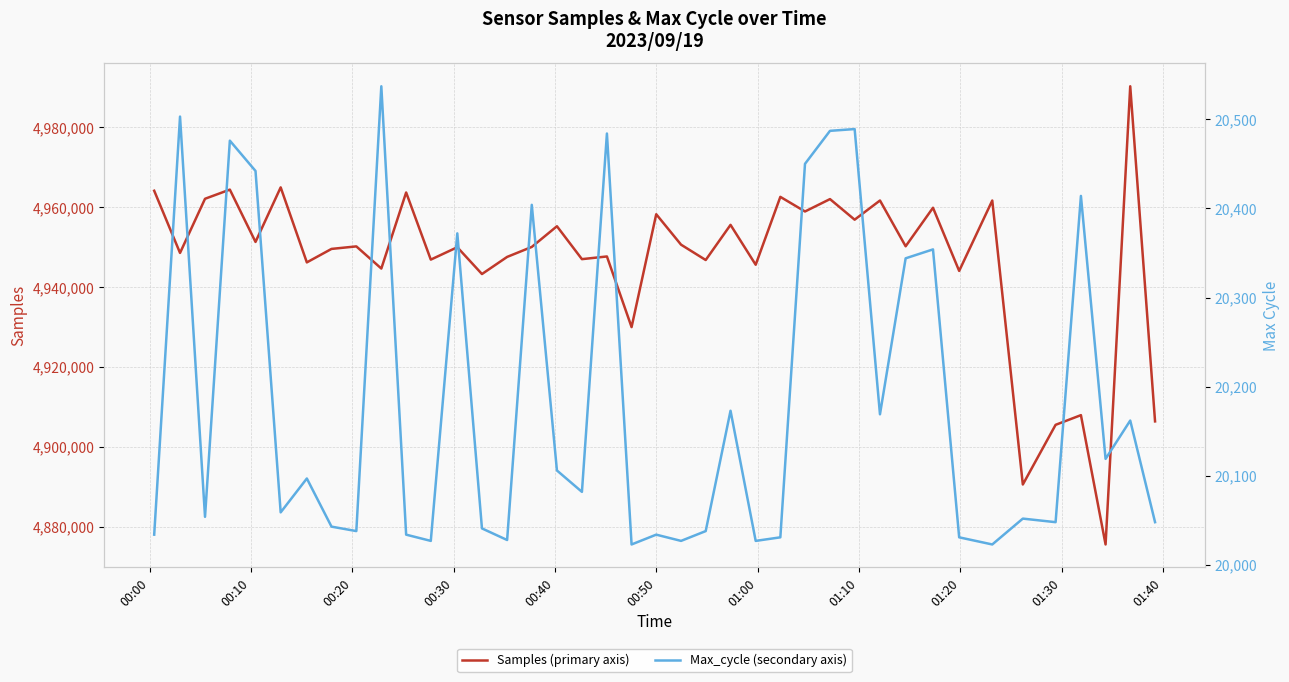

What is the minimum value for Samples (primary axis)?

4875545